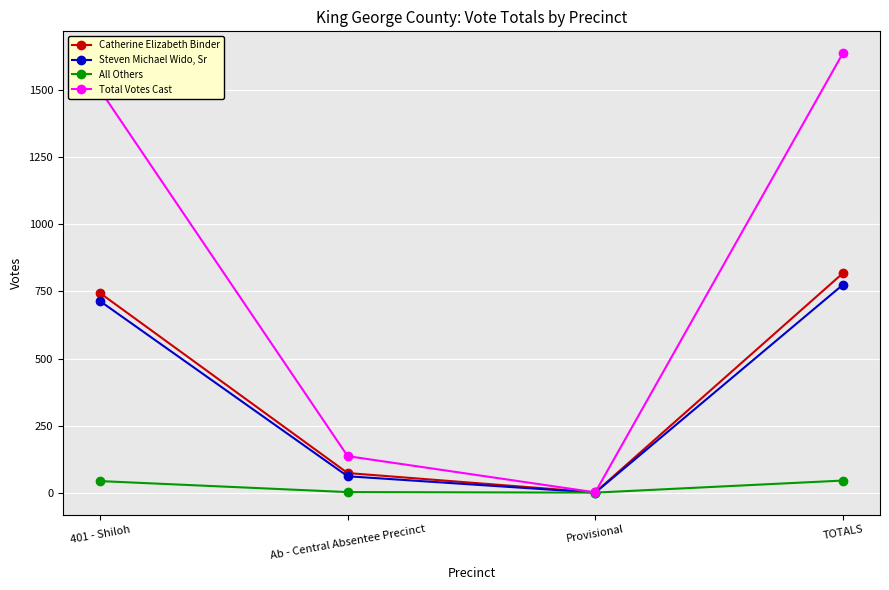

What is the difference between the maximum and minimum values in the Catherine Elizabeth Binder series?

817